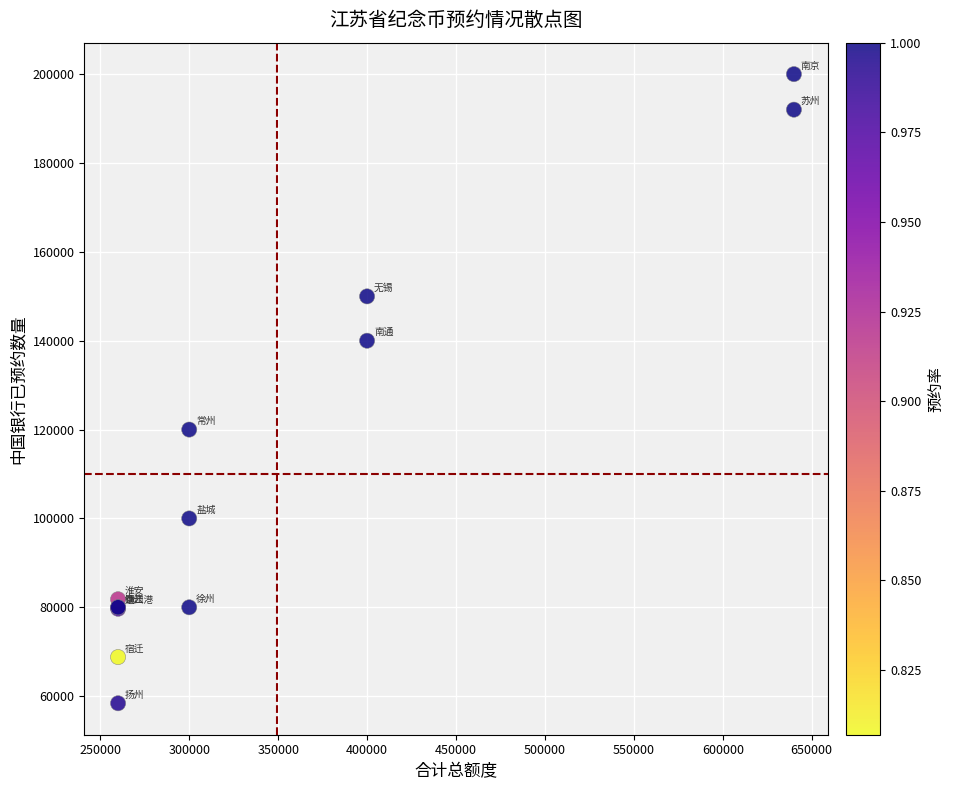

What Y value in the scatter plot is closest to 129202?

120000